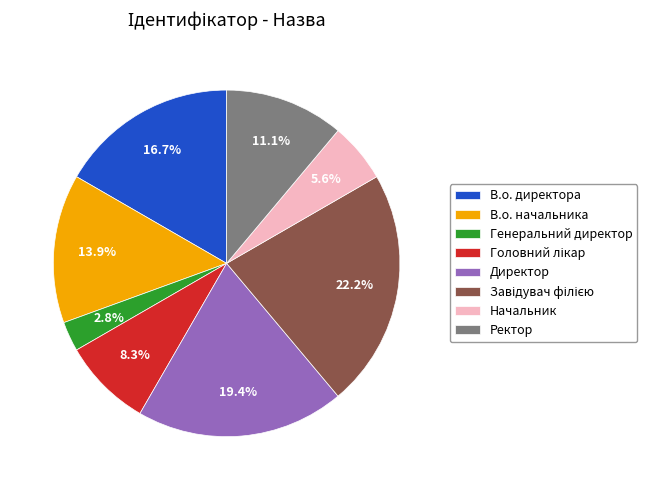

Count the number of slices in the pie.

8